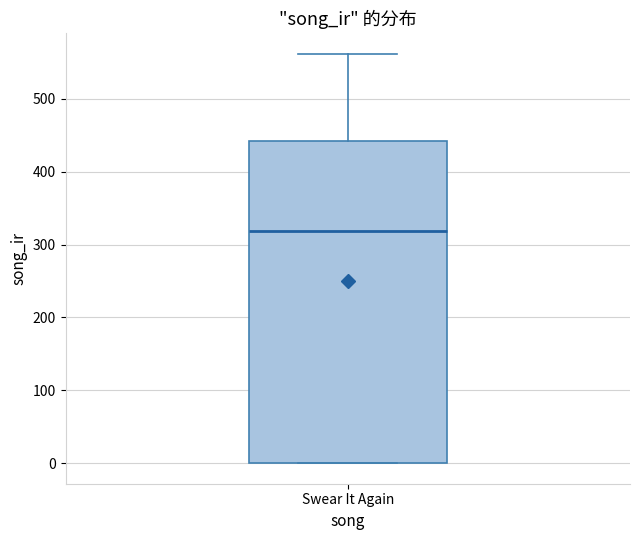

Transcribe this box plot: give where the median line is, the range the box spans, and where the two whiskers end, as read against the y-axis. The values are not printed on the chart, so give them approximately, as read against the axis.

median 320, box 0 to 440, whiskers 0 to 560